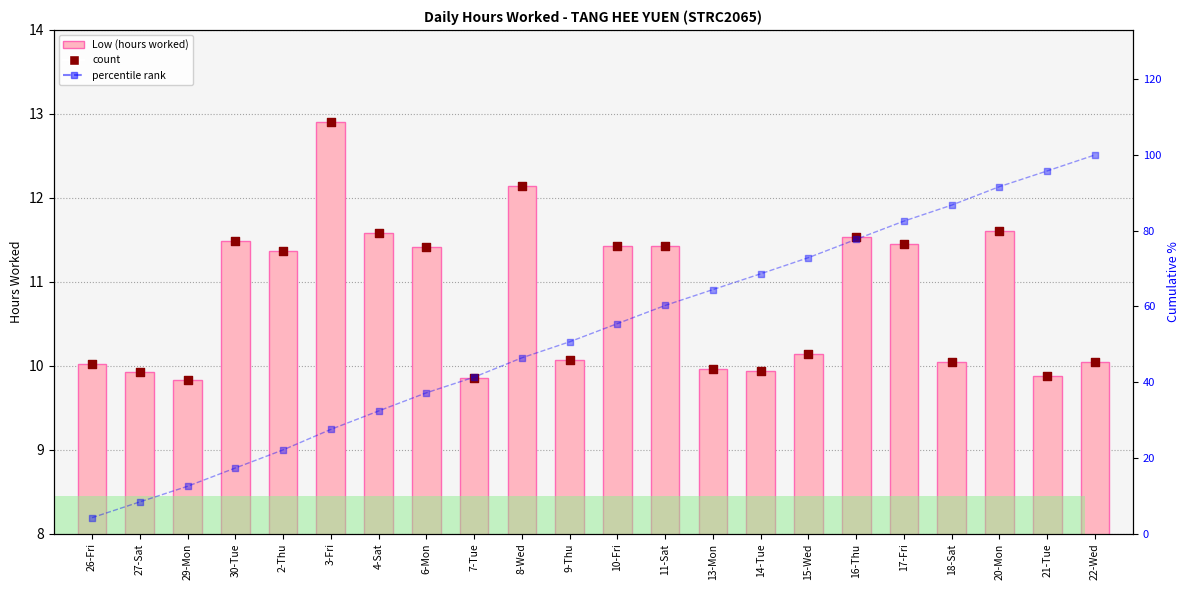

Which series has the largest total across all categories?

cumulative %